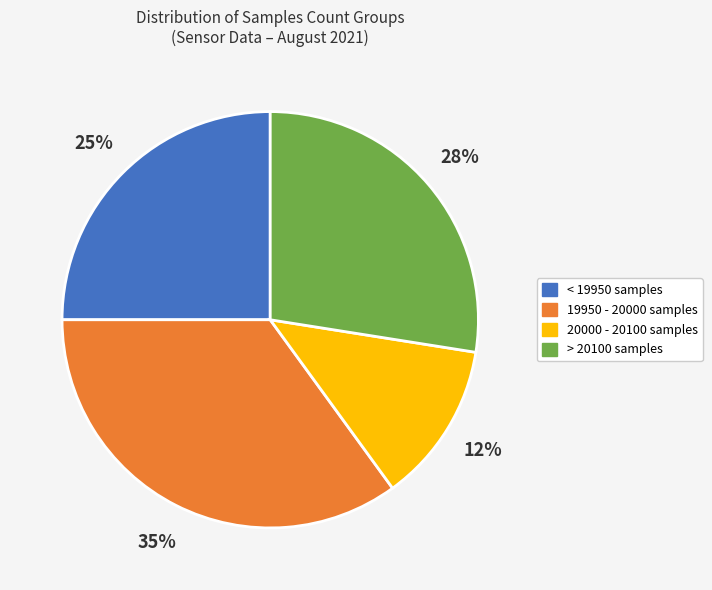

Is there a majority slice in this chart?

No